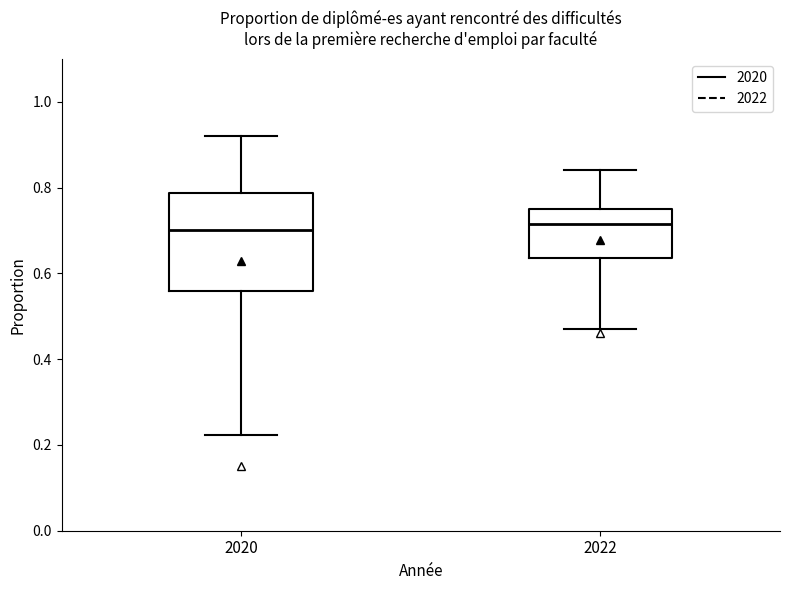

Where is the upper edge of the box at x = 2022 on the y-axis? The values are not printed on the chart, so give them approximately, as read against the axis.

0.74